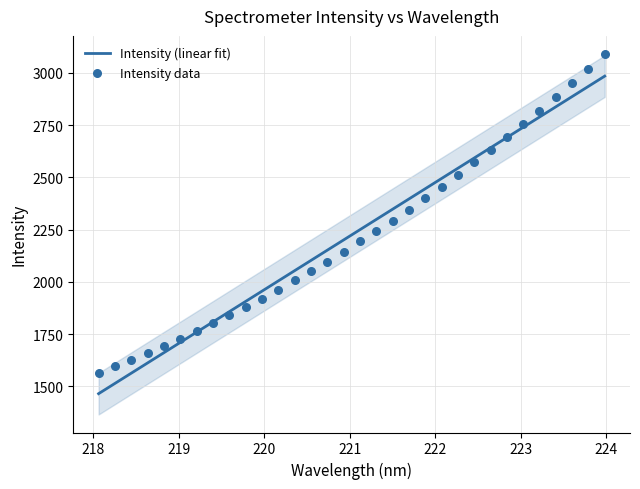

What is the maximum value for Intensity (linear fit)?

2983.8